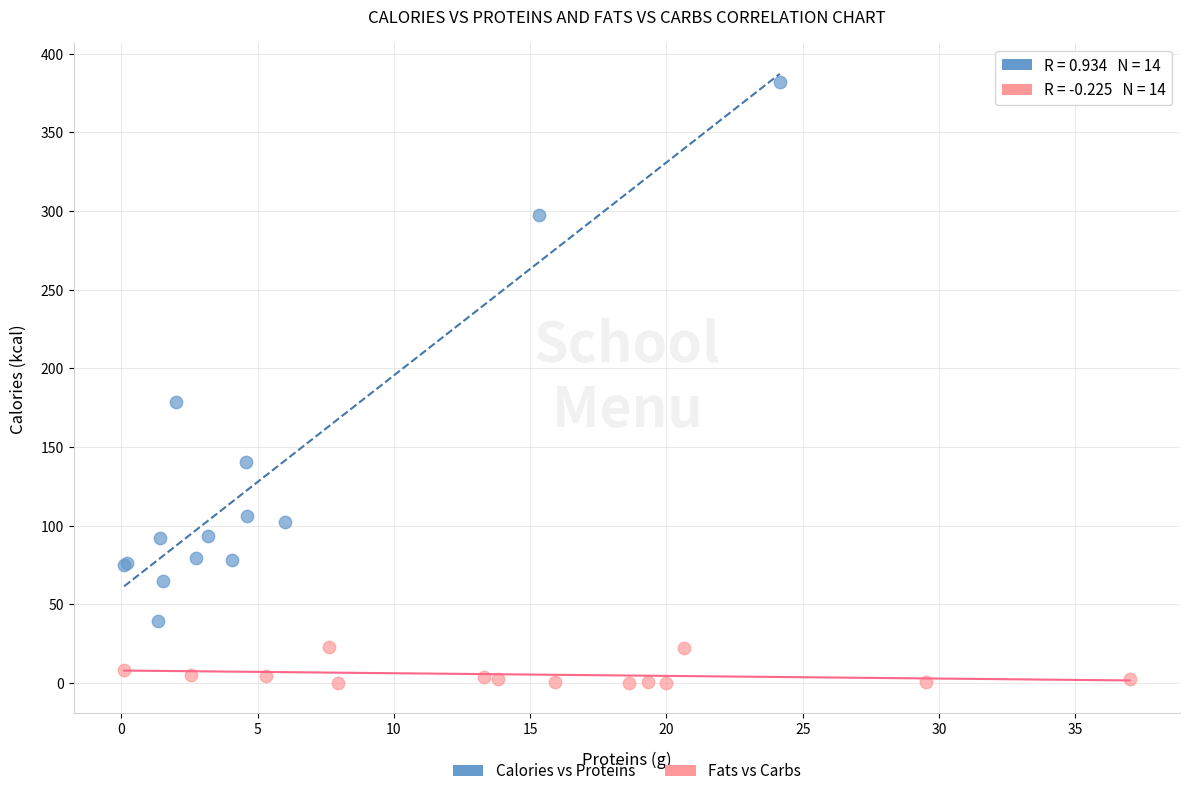

Which series reaches the maximum Y coordinate?

Calories vs Proteins